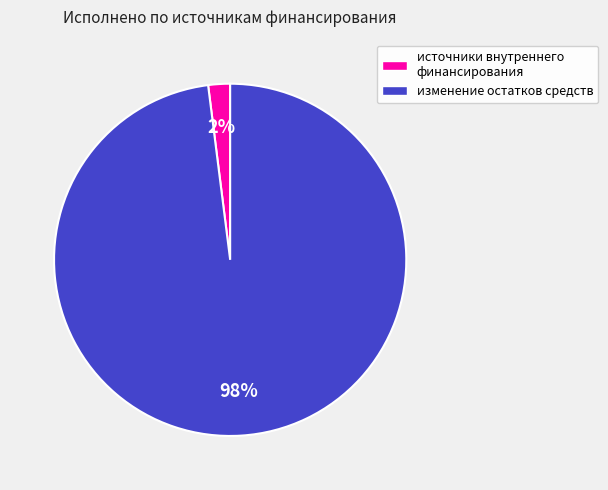

Count the number of slices in the pie.

2